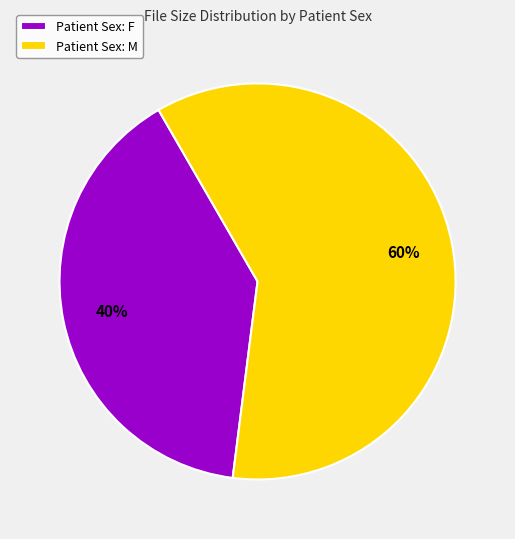

Between Patient Sex: F and Patient Sex: M, which is larger?

Patient Sex: M